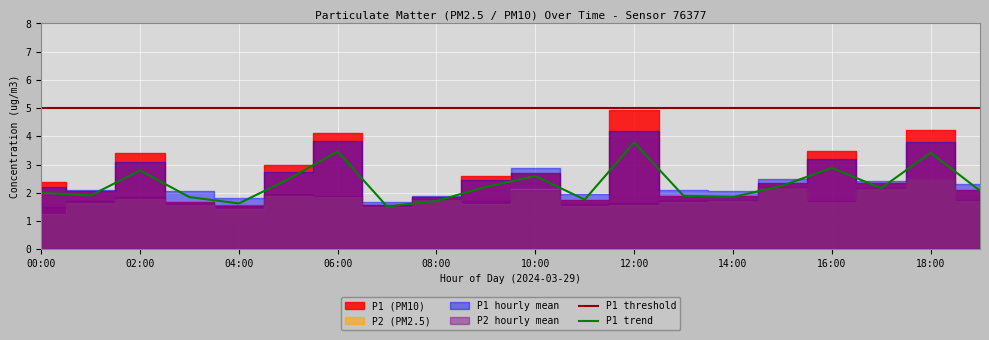

At which category does P2_hourly_mean reach its first local valley?

04:00